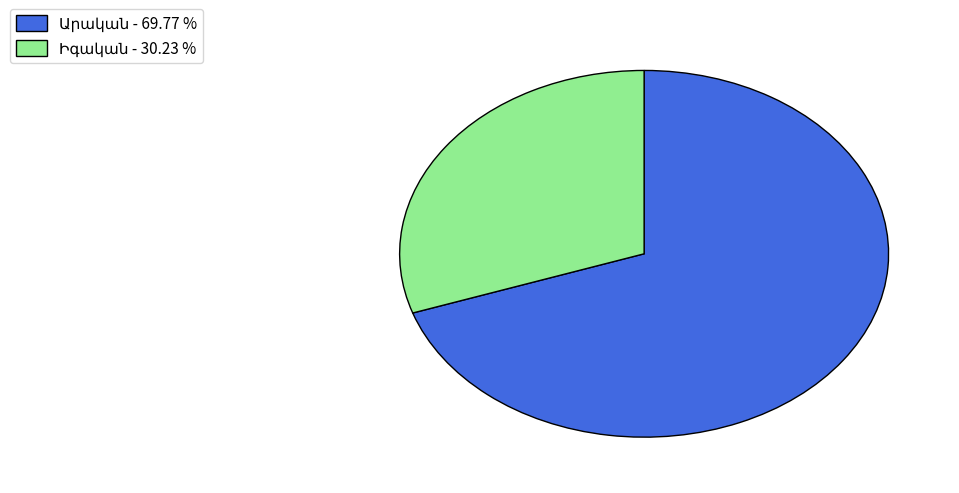

Does any single category account for the majority?

Yes